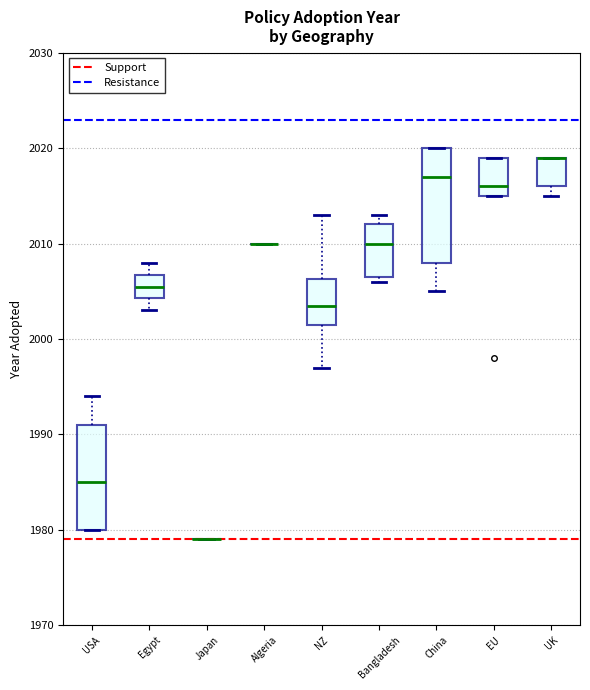

Comparing the boxes themselves (not the whiskers), which one is the tallest?

China